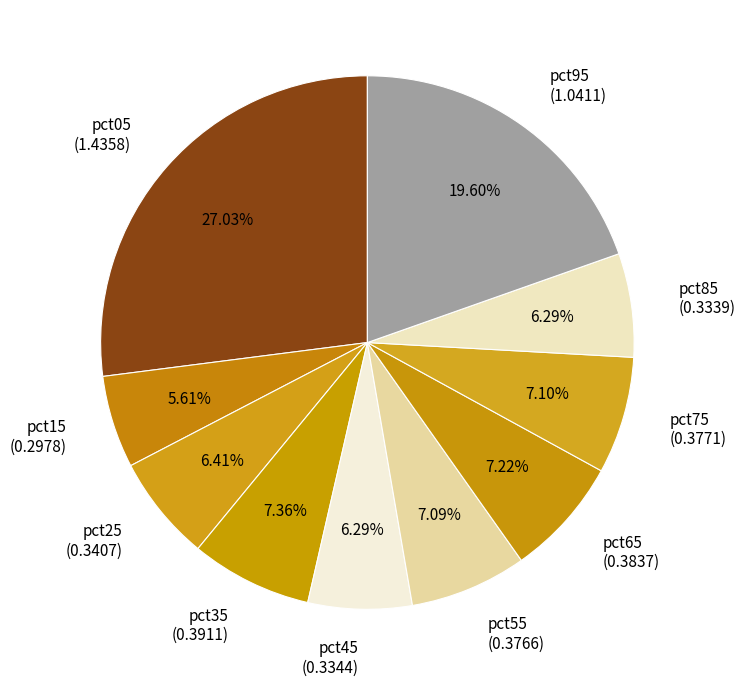

What is the smallest slice in the pie chart?

pct15